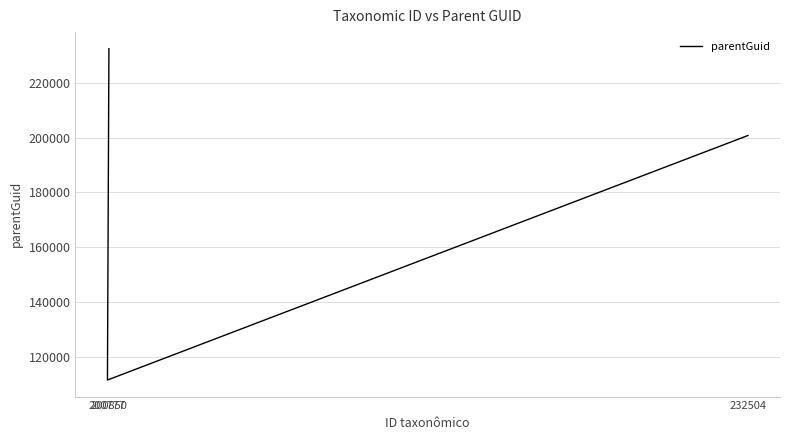

Where does the data first go above 200777?

200850